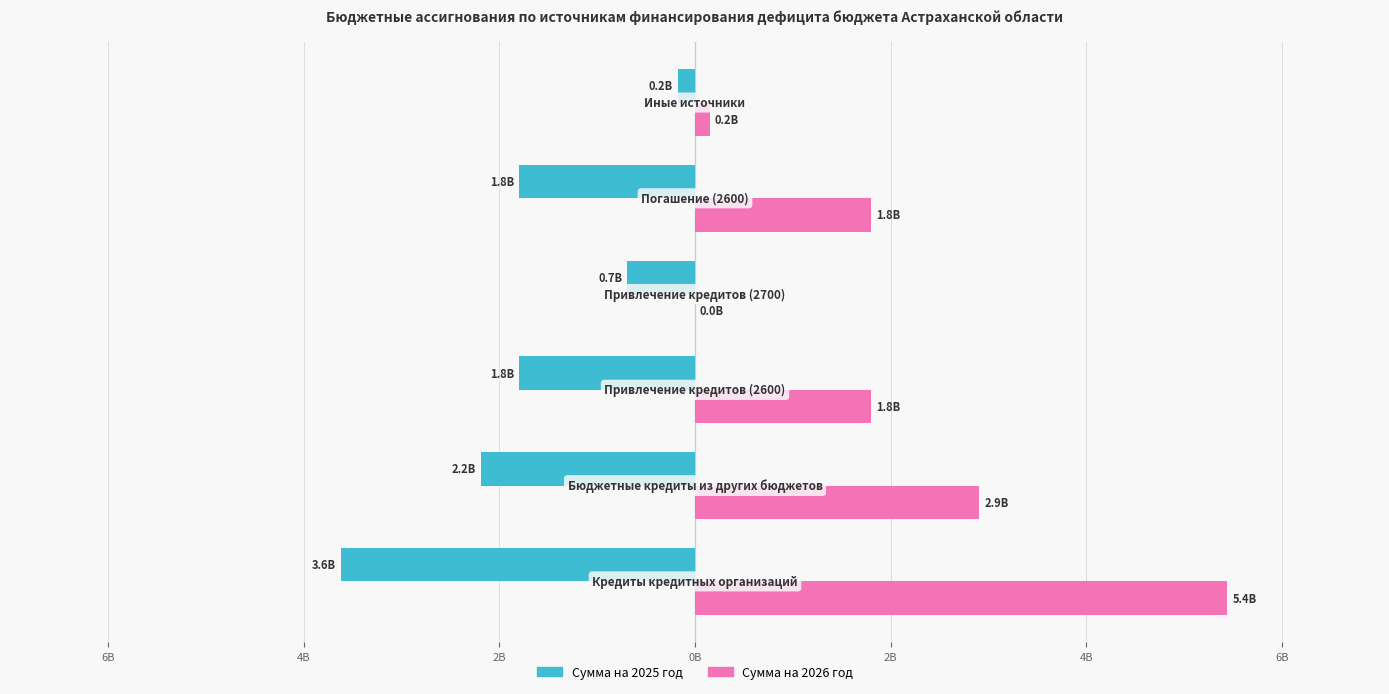

What are all the series names shown in the legend?

Сумма на 2025 год, Сумма на 2026 год